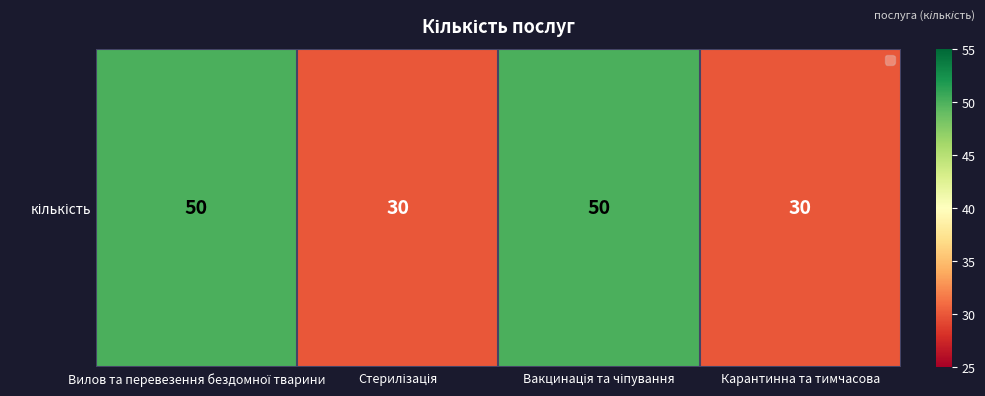

Reading left to right, what are all the values shown in this chart?

Вилов та перевезення бездомної тварини=50	Стерилізація=30	Вакцинація та чіпування=50	Карантинна та тимчасова=30